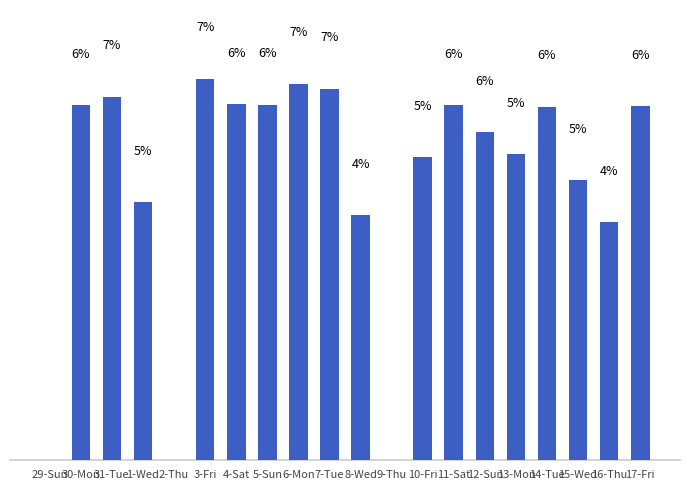

Read the value at 15-Wed.

5.0